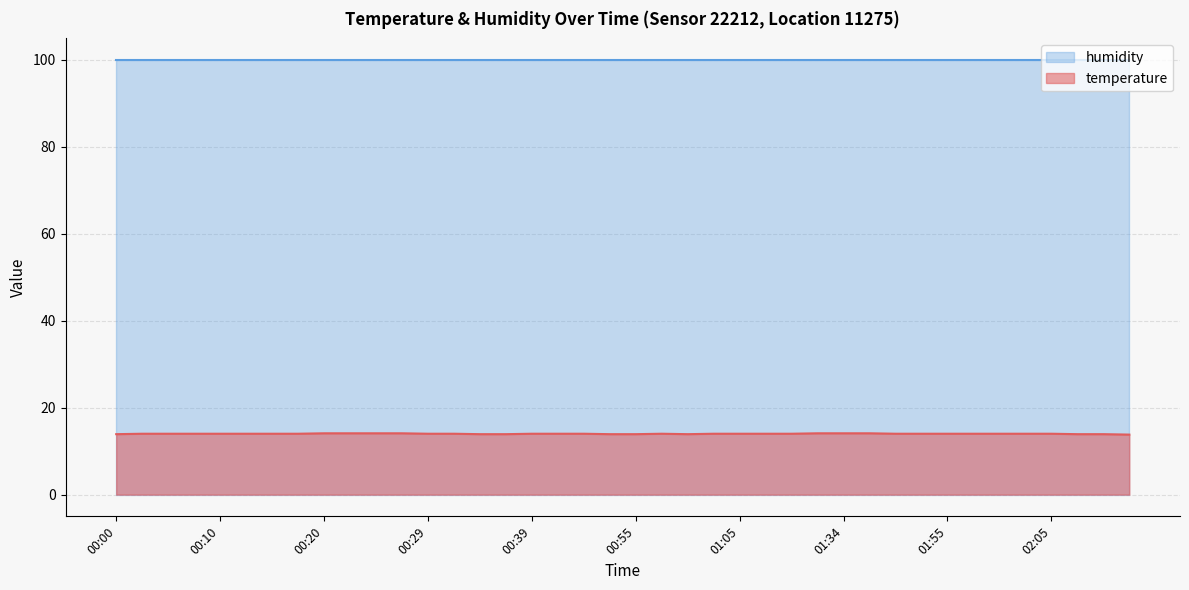

List the labels in order of value, smallest first.

02:26, 00:00, 00:34, 00:37, 00:52, 00:55, 01:00, 02:13, 02:21, 00:02, 00:05, 00:07, 00:10, 00:12, 00:15, 00:17, 00:29, 00:32, 00:39, 00:41, 00:44, 00:57, 01:02, 01:05, 01:07, 01:10, 01:47, 01:52, 01:55, 01:57, 02:00, 02:02, 02:05, 00:20, 00:22, 00:24, 00:27, 01:18, 01:34, 01:39